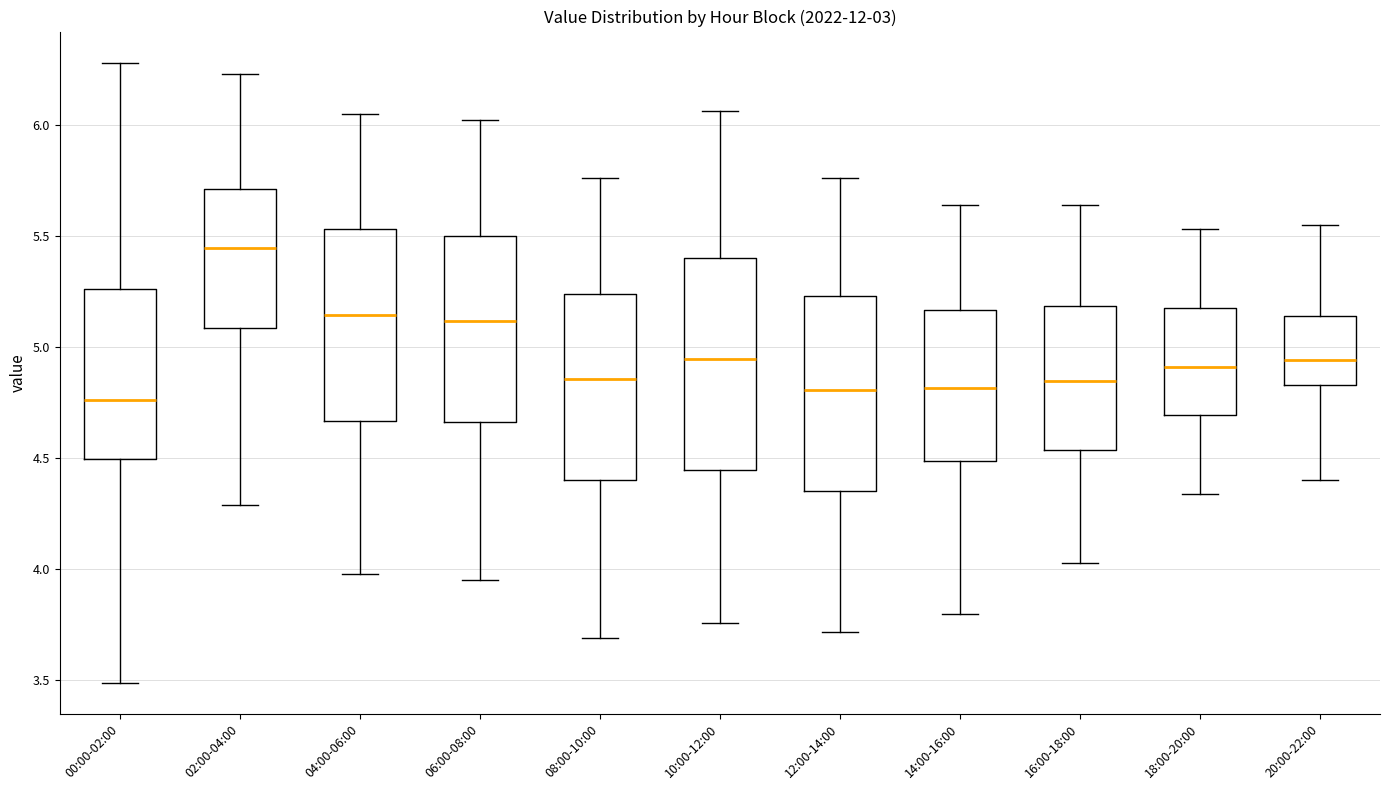

Reading left to right, transcribe this box plot: for each box, give where its median line is, the range the box spans, and where its two whiskers end, as read against the y-axis. The values are not printed on the chart, so give them approximately, as read against the axis.

00:00-02:00: median 4.75, box 4.50 to 5.25, whiskers 3.50 to 6.30
02:00-04:00: median 5.45, box 5.10 to 5.70, whiskers 4.30 to 6.25
04:00-06:00: median 5.15, box 4.65 to 5.55, whiskers 4.00 to 6.05
06:00-08:00: median 5.10, box 4.65 to 5.50, whiskers 3.95 to 6.00
08:00-10:00: median 4.85, box 4.40 to 5.25, whiskers 3.70 to 5.75
10:00-12:00: median 4.95, box 4.45 to 5.40, whiskers 3.75 to 6.05
12:00-14:00: median 4.80, box 4.35 to 5.25, whiskers 3.70 to 5.75
14:00-16:00: median 4.80, box 4.50 to 5.15, whiskers 3.80 to 5.65
16:00-18:00: median 4.85, box 4.55 to 5.20, whiskers 4.05 to 5.65
18:00-20:00: median 4.90, box 4.70 to 5.20, whiskers 4.35 to 5.55
20:00-22:00: median 4.95, box 4.85 to 5.15, whiskers 4.40 to 5.55